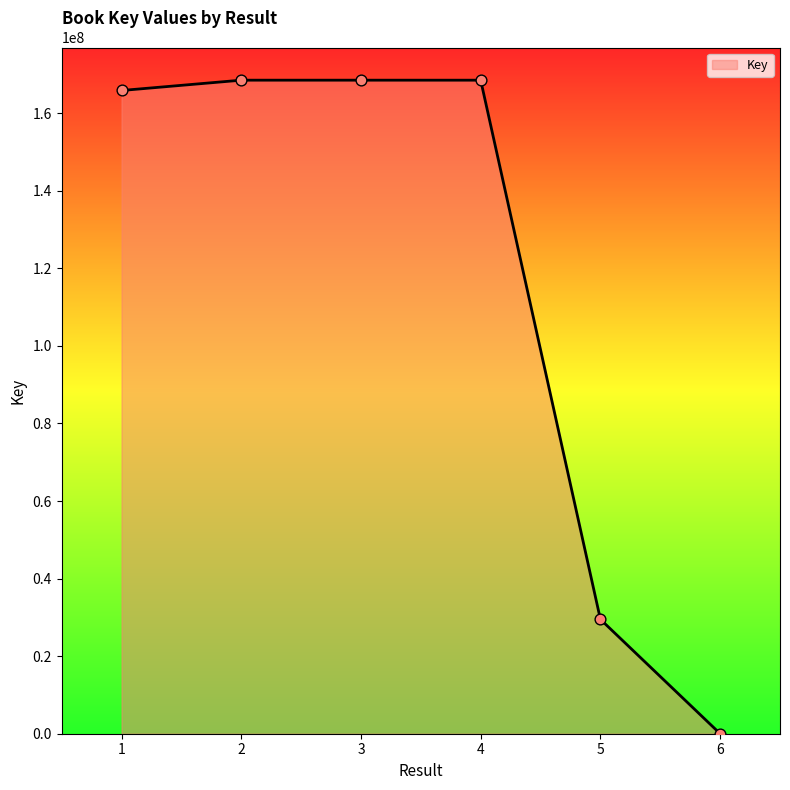

Between 4 and 1, which is larger?

4